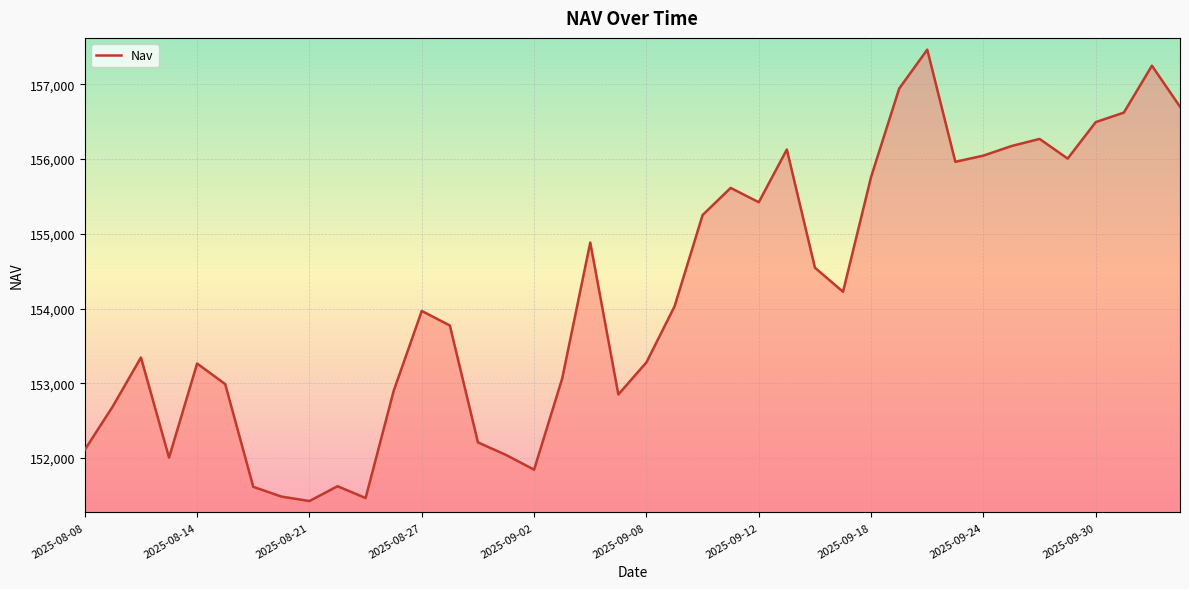

Does the chart display data point markers on the line(s)?

No